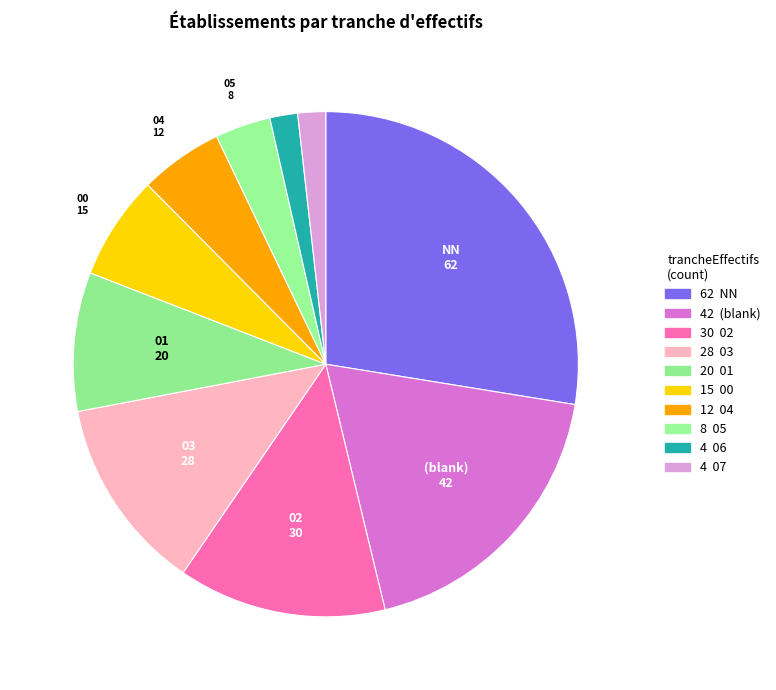

Count the number of slices in the pie.

10